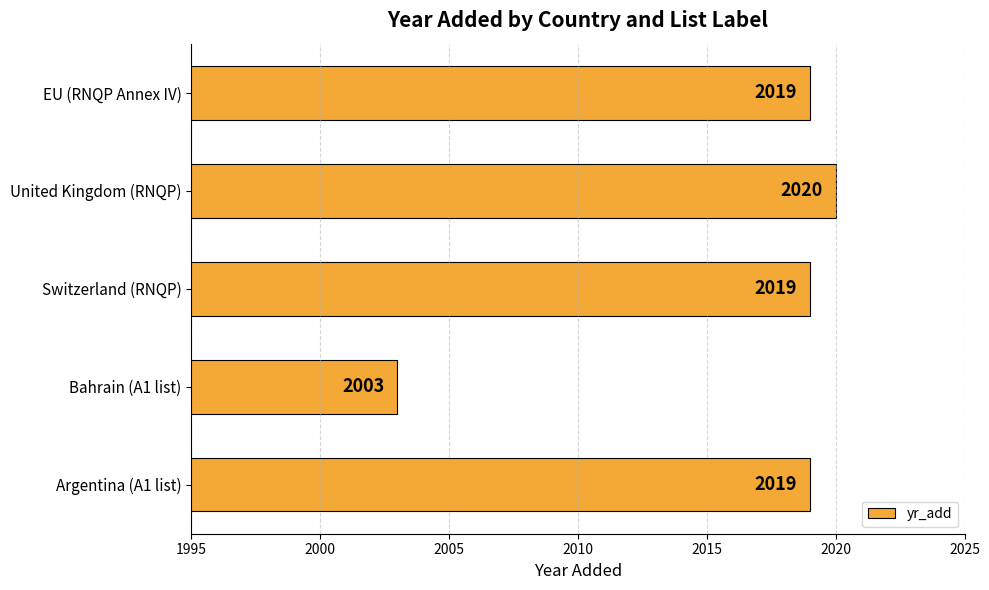

Read the value at United Kingdom (RNQP).

2020